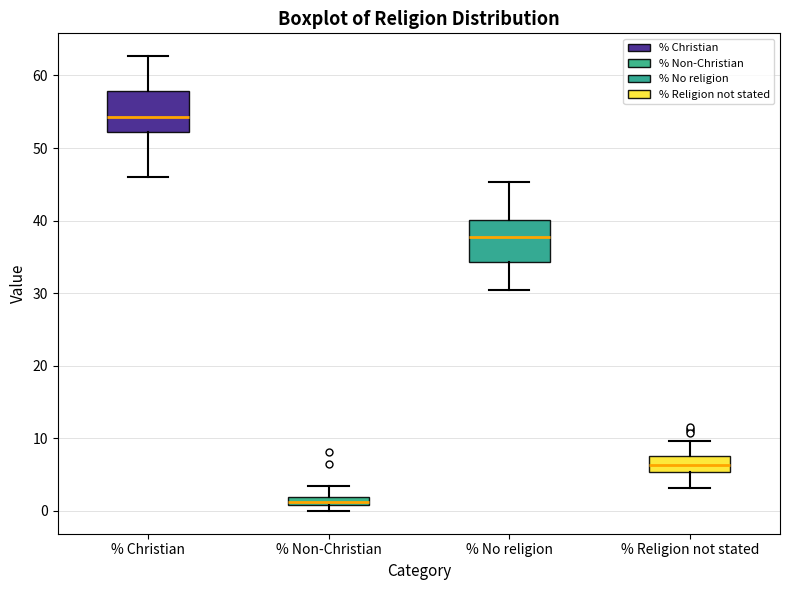

Where does the lower whisker of the box for % Christian end on the y-axis? The values are not printed on the chart, so give them approximately, as read against the axis.

46